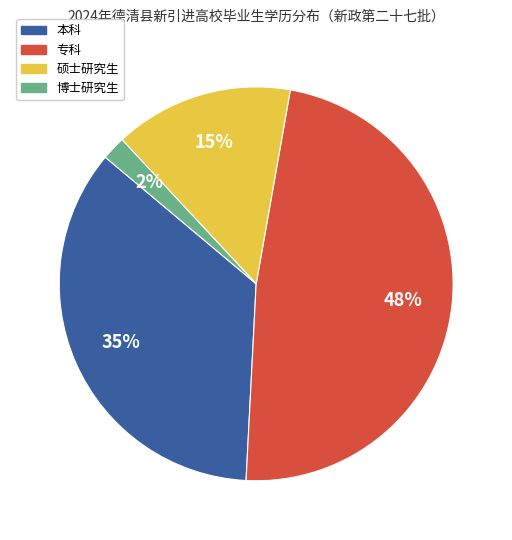

True or false: 博士研究生 accounts for 2% of the total.

True